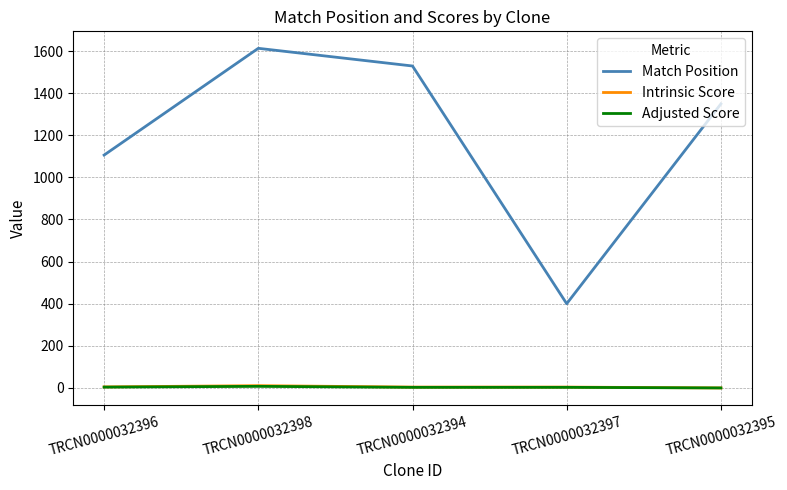

What is the difference between the second highest and minimum values in the Match Position series?

1129.0